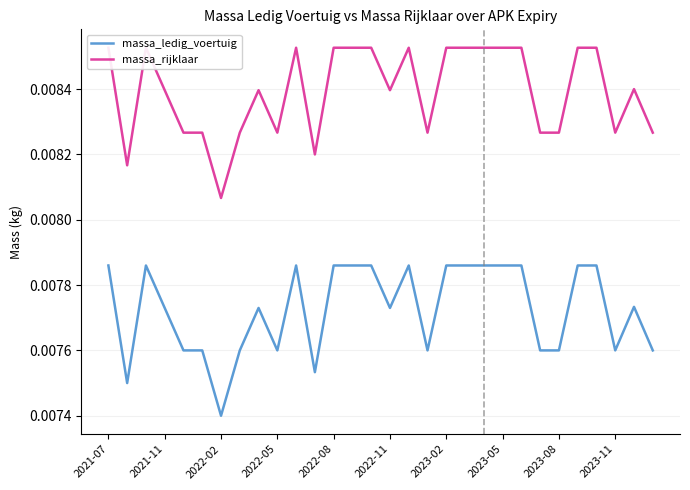

At which label is massa_ledig_voertuig closest to 0?

2022-02